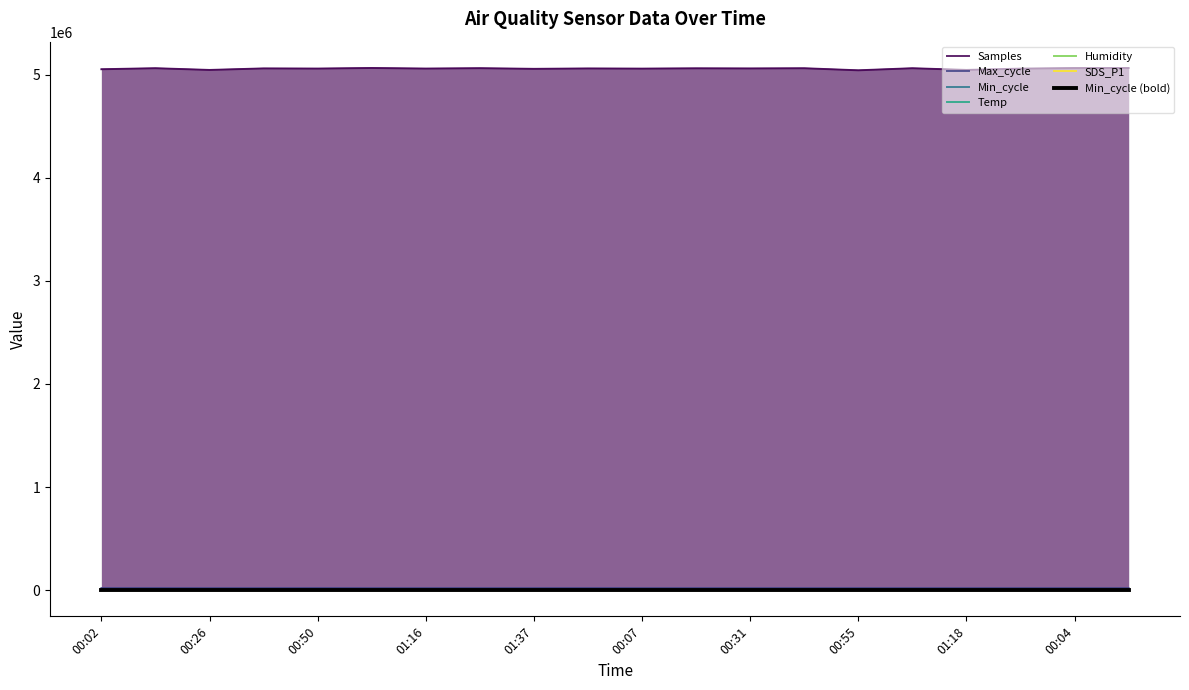

Is it true that Max_cycle equals 12002.4 at 00:07?

False